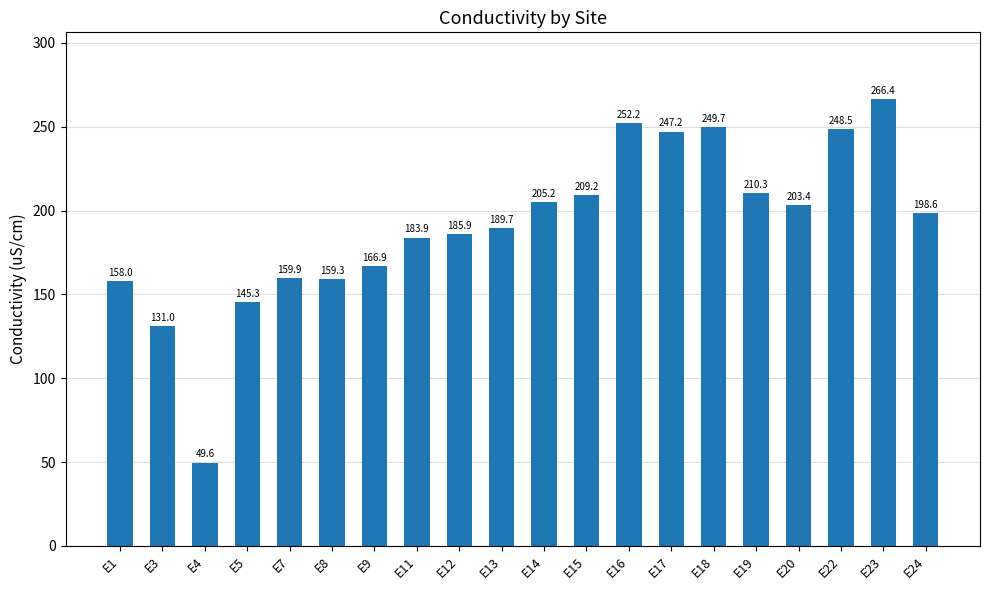

What is the difference between the values at E4 and E17?

197.6